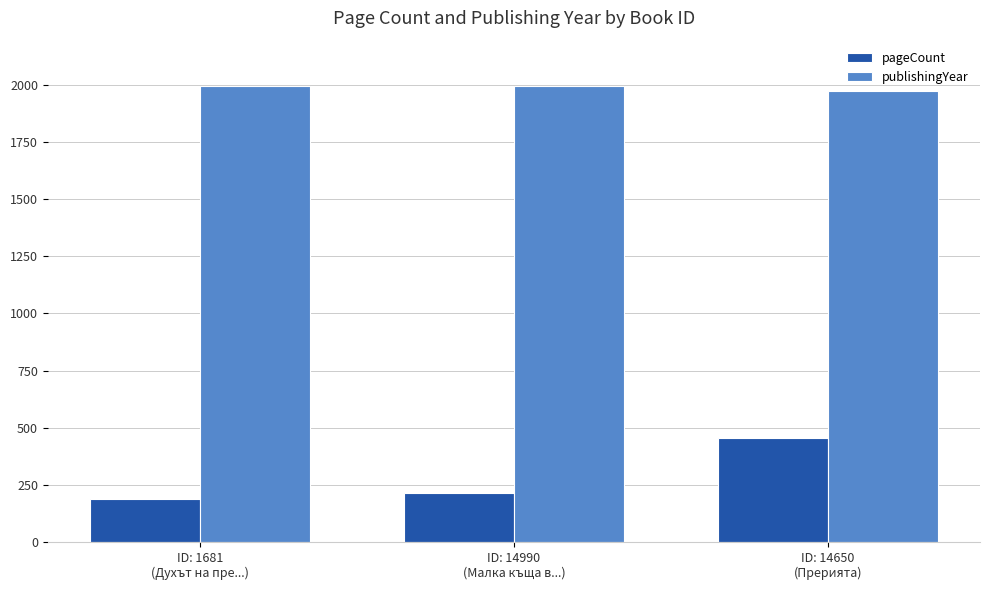

What is the spread (max minus min) of values at ID: 14650
(Прерията)?

1517